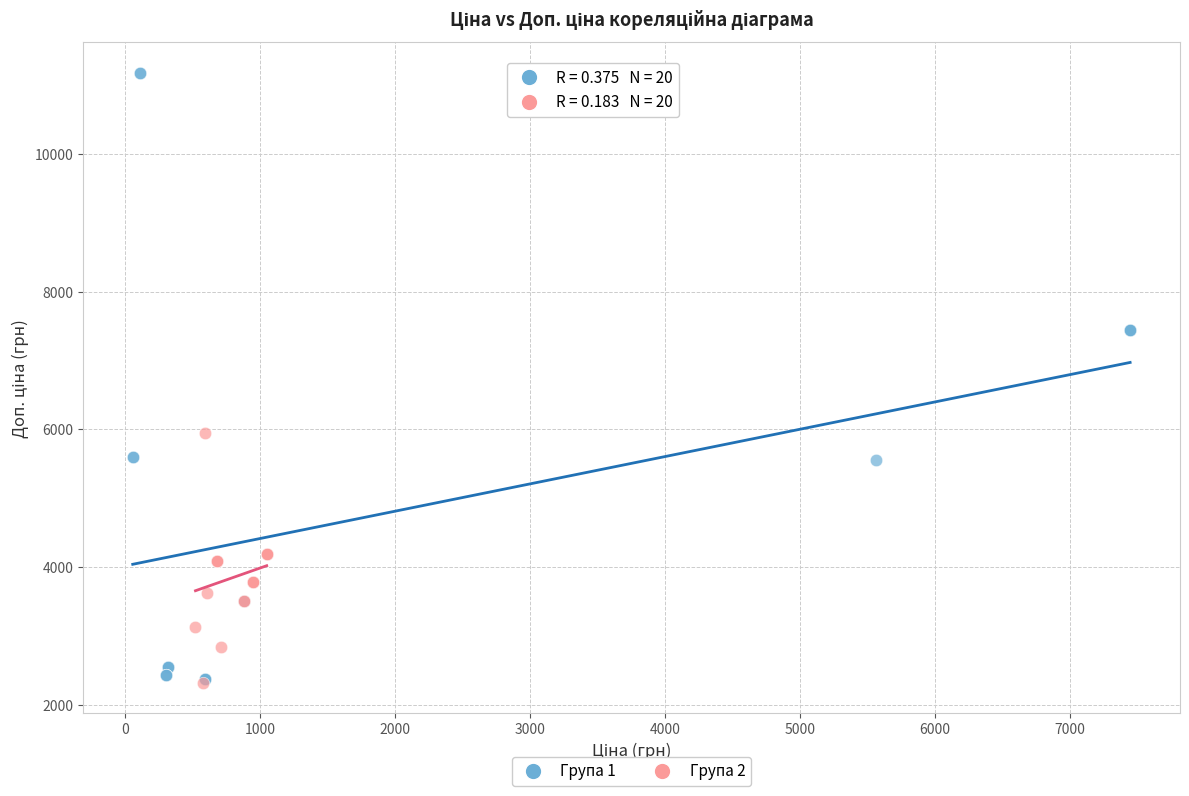

Which series has the widest spread of Y values?

Група 1